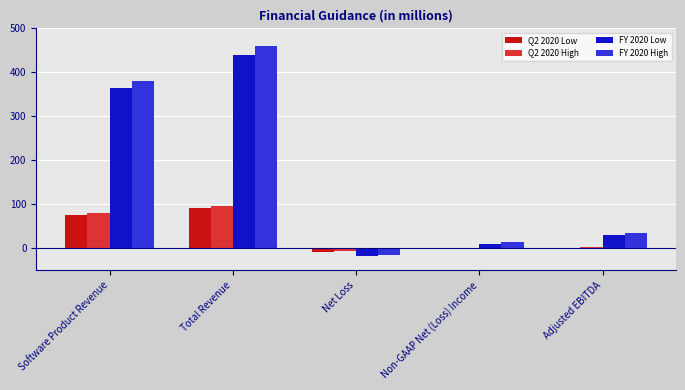

How many values in FY 2020 Low are above zero?

4